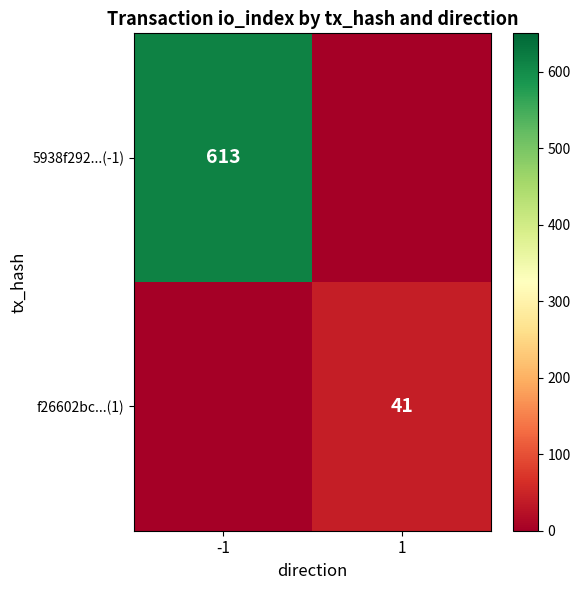

Is the value of 5938f292...(-1) at -1 greater than the value of f26602bc...(1) at 1?

Yes